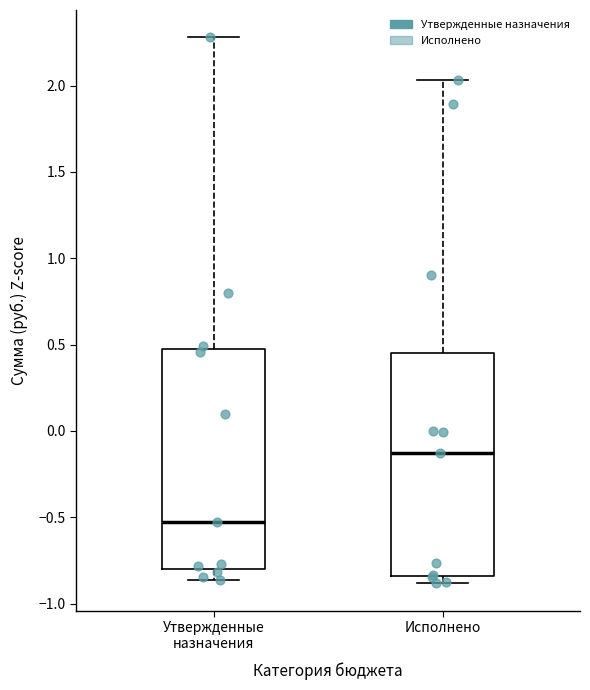

Which box has the lowest median line?

Утвержденные назначения